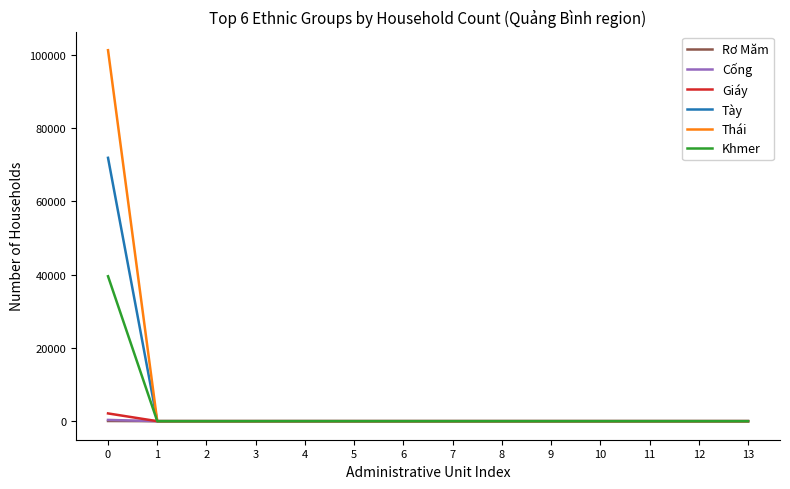

Which series has the largest range (max minus min)?

Thái